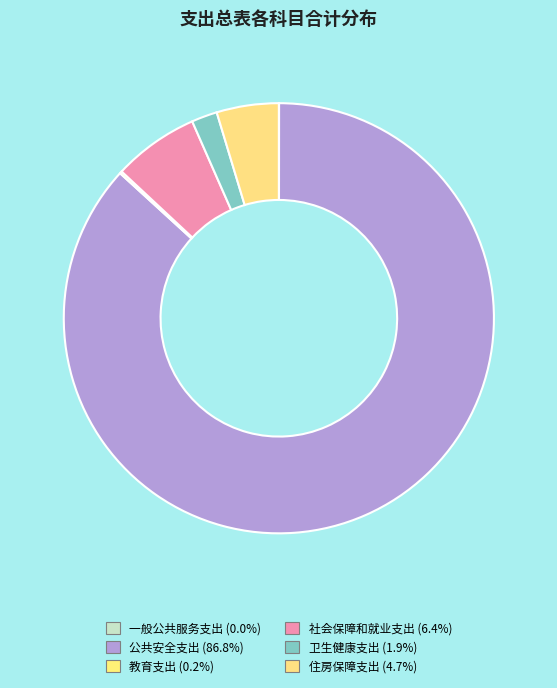

Is it true that 社会保障和就业支出 is 6% of the pie?

True